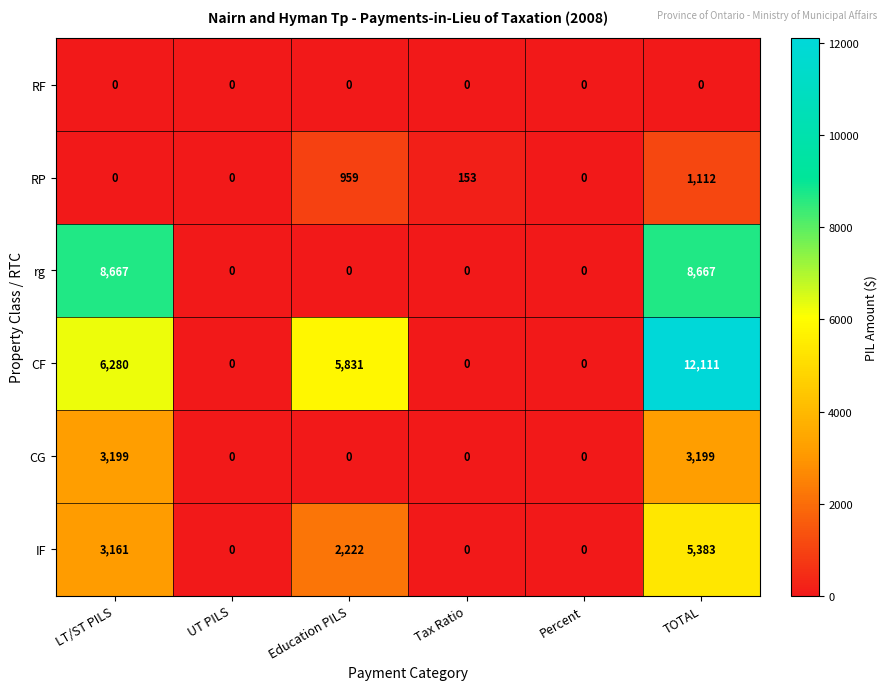

True or false: CF has a value of 6088 at Percent.

False